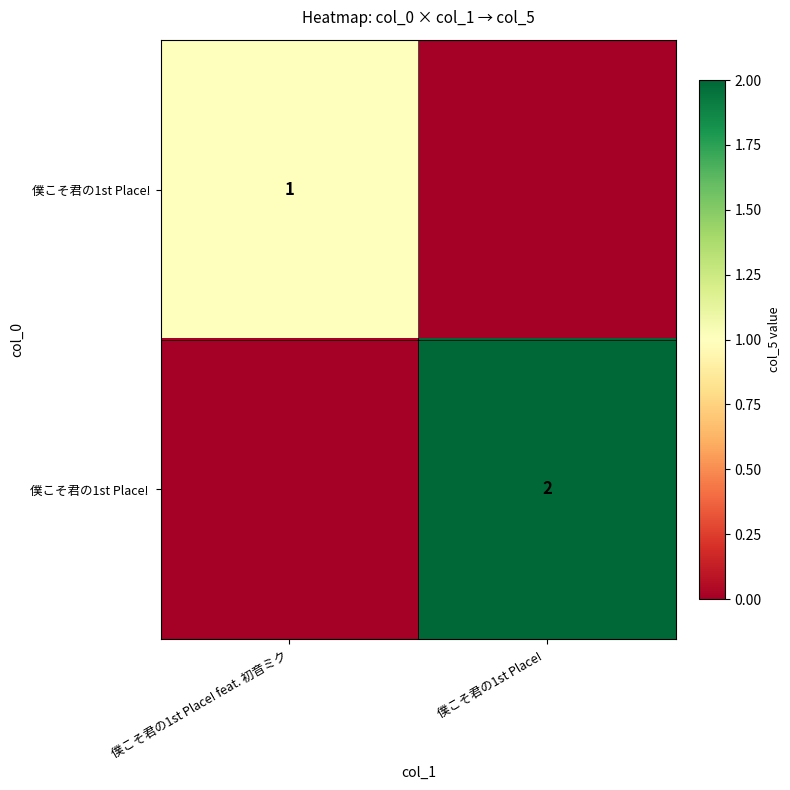

At which category is the sum across all series the highest?

僕こそ君の1st Place! 